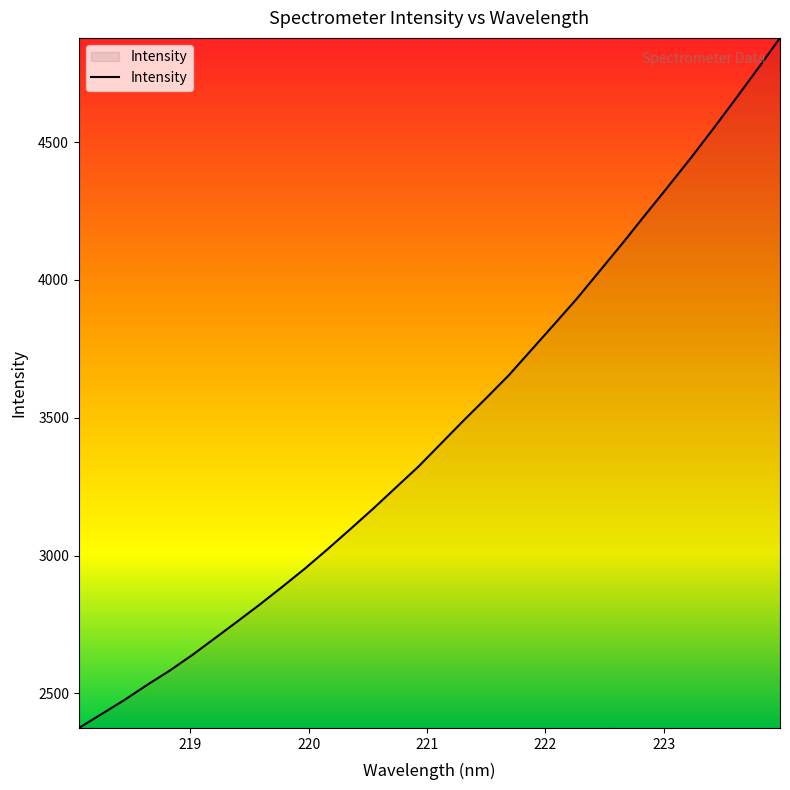

What is the smallest value displayed?

2374.6